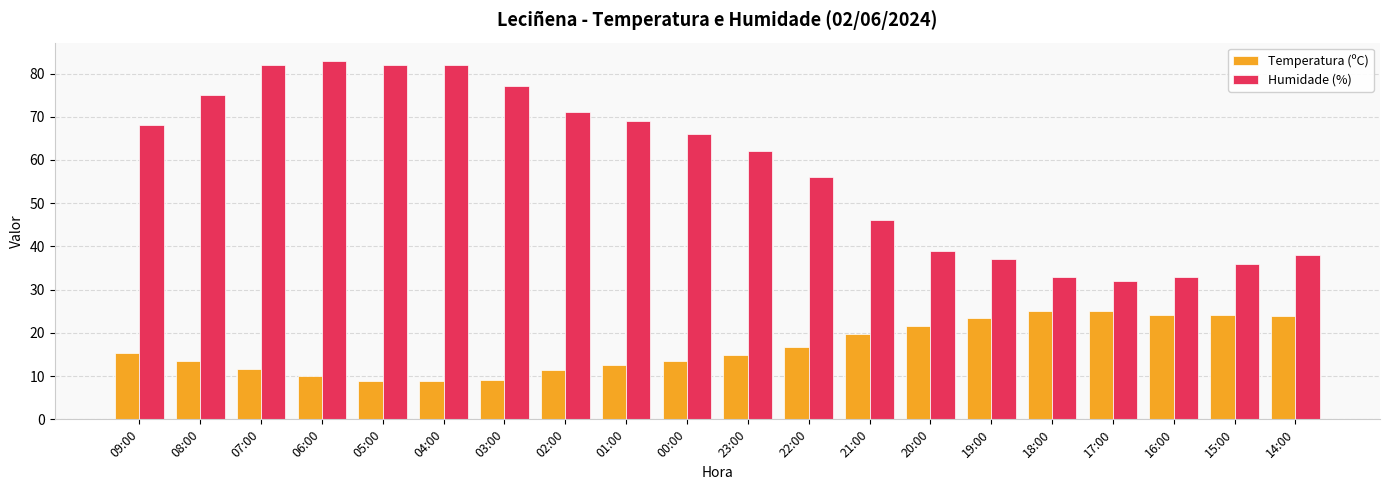

True or false: Temperatura (ºC) has a value of 36.5 at 17:00.

False